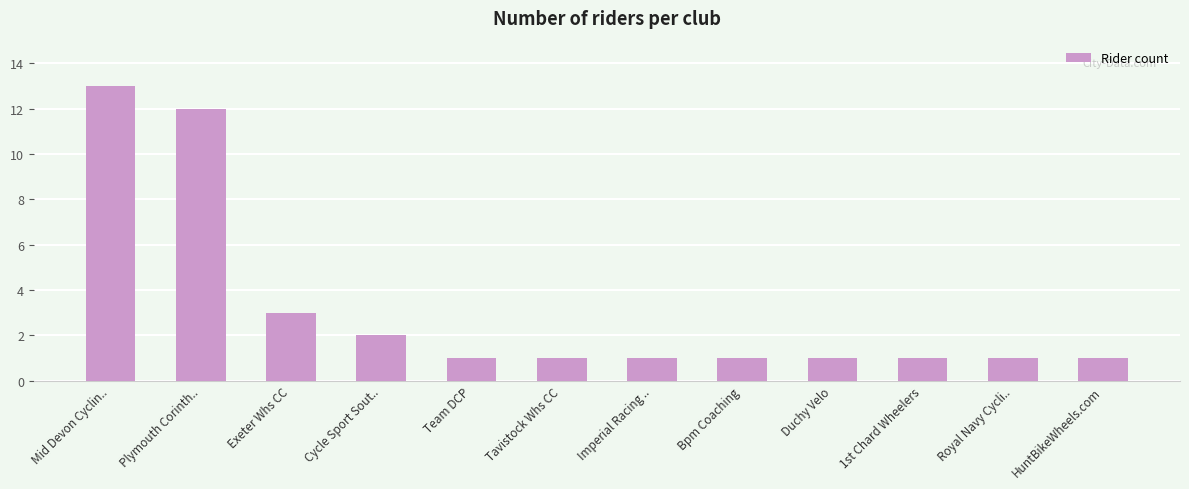

Reading right to left, what are all the values shown in this chart?

1	1	1	1	1	1	1	1	2	3	12	13